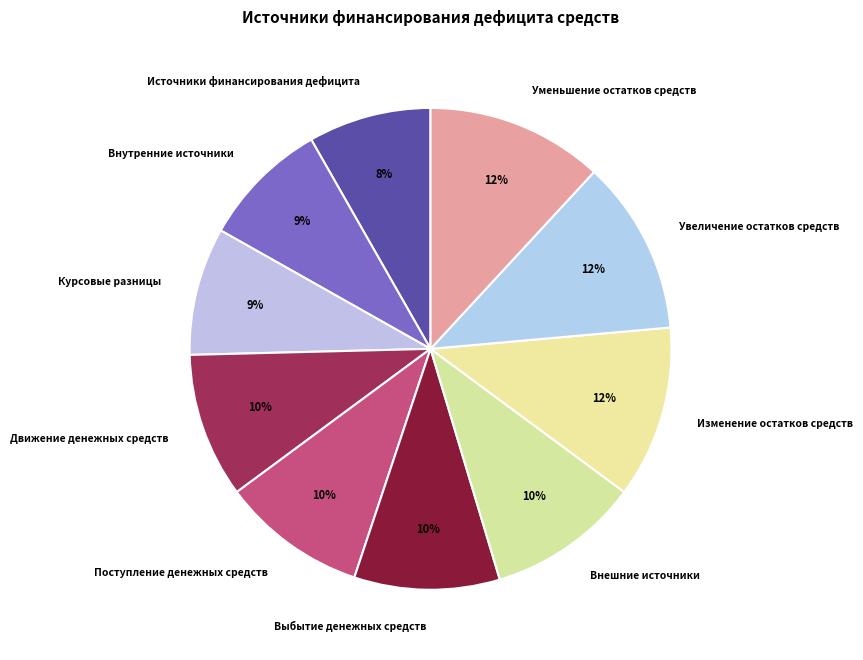

To the nearest percent, what percentage of the pie is Курсовые разницы?

9%